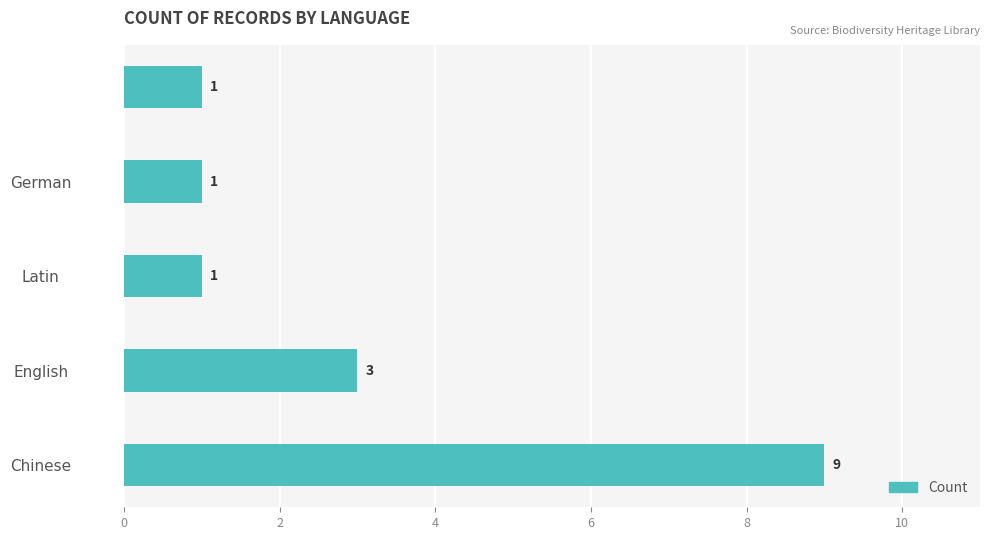

What is the average value?

3